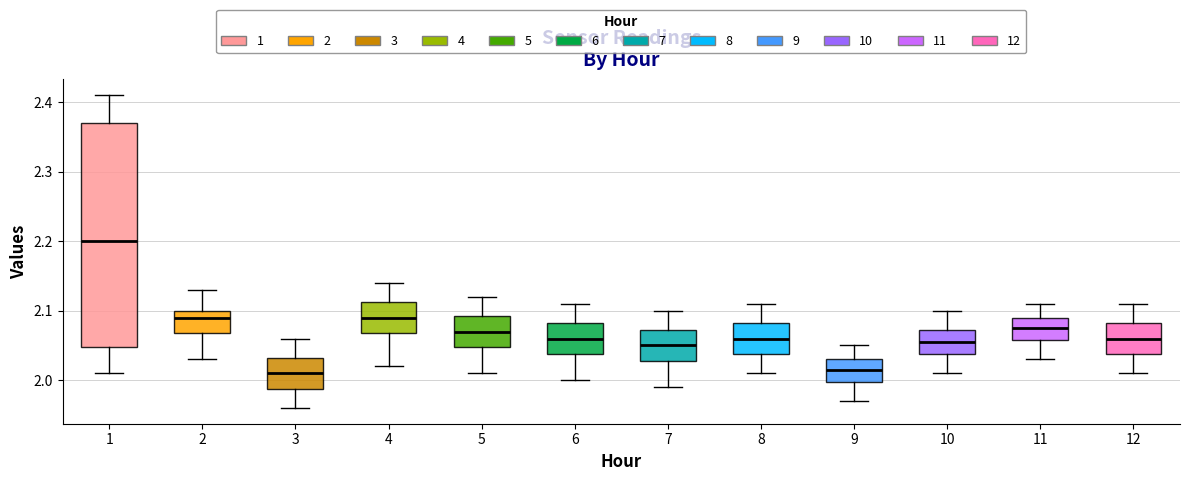

Which box is the tallest, from its lower edge to its upper edge?

1